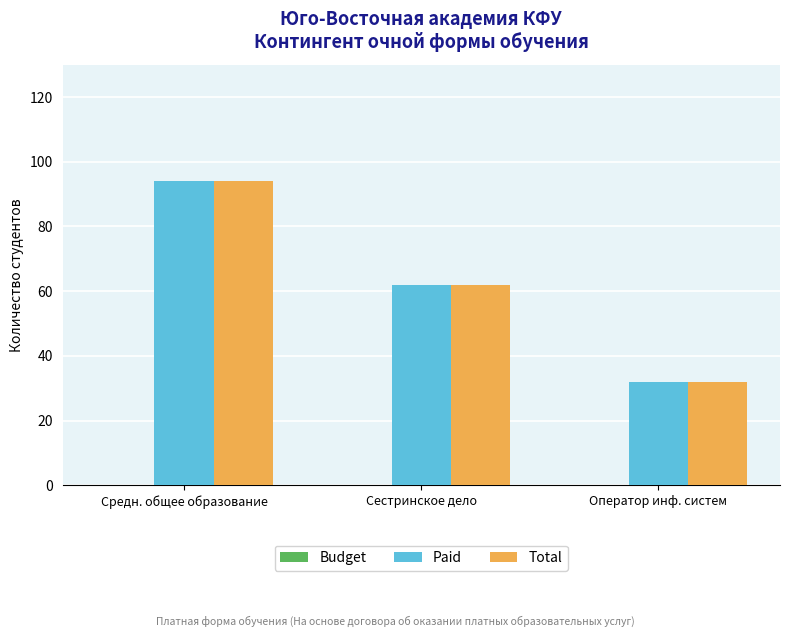

What is the maximum value for Paid?

94